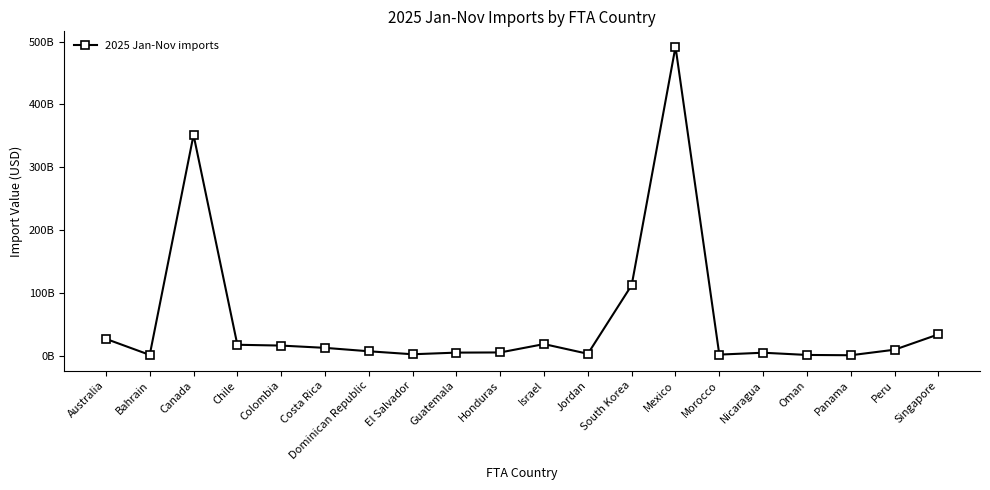

Reading left to right, what are all the values shown in this chart?

26615977711	1102150042	351345242614	17250864482	15953384078	12325654959	6889149933	2127318655	4750246961	5023084907	18335934567	2869243788	112168222407	491686435074	1584195828	4587134087	1038319752	561988286	9372501236	33793254865